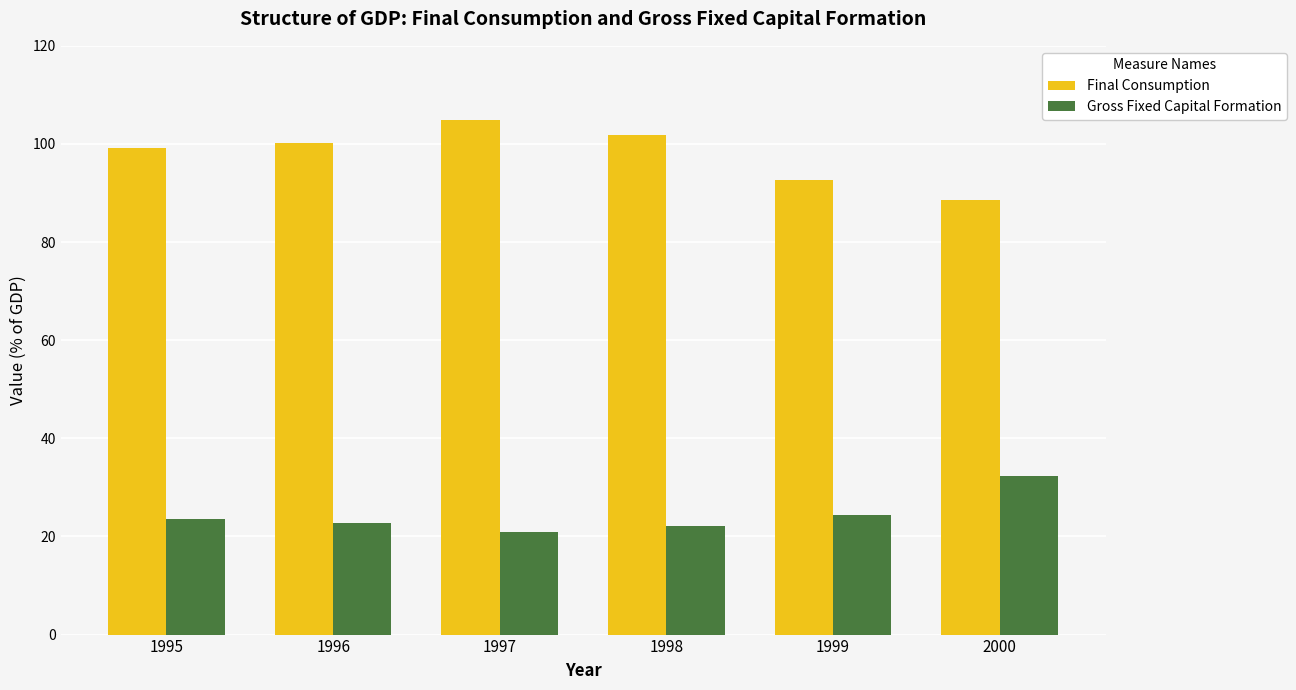

Reading left to right, list all the values displayed in this chart.

Final Consumption: 99.2	100.3	104.9	101.9	92.7	88.5
Gross Fixed Capital Formation: 23.5	22.8	20.8	22.2	24.3	32.4